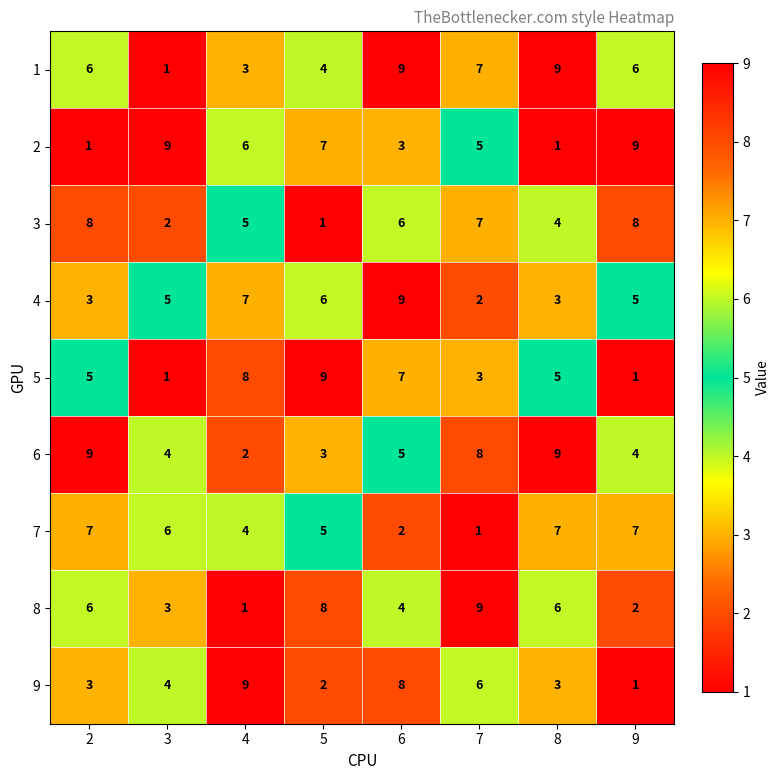

At which label is 7 closest to 4?

4